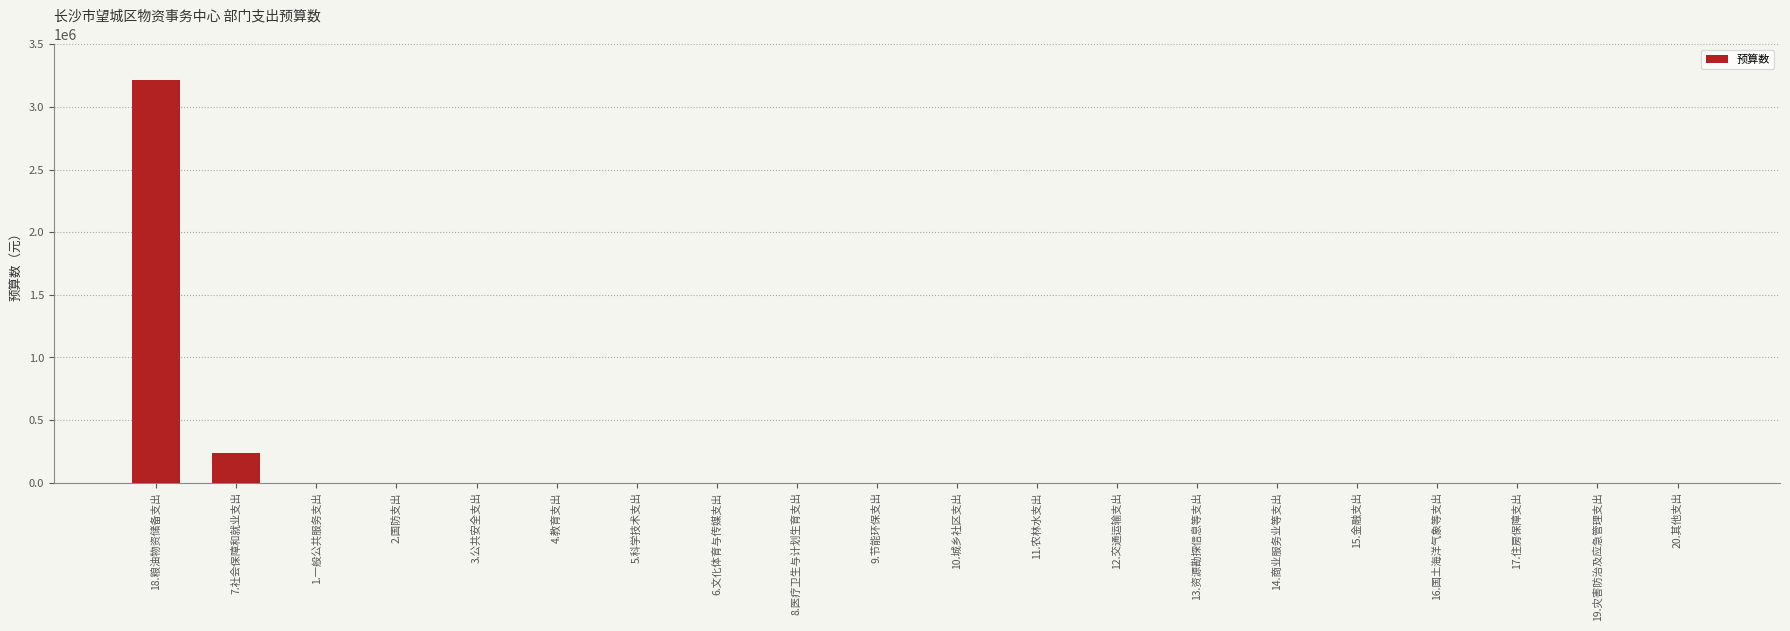

Which label corresponds to the largest value in the chart?

18.粮油物资储备支出